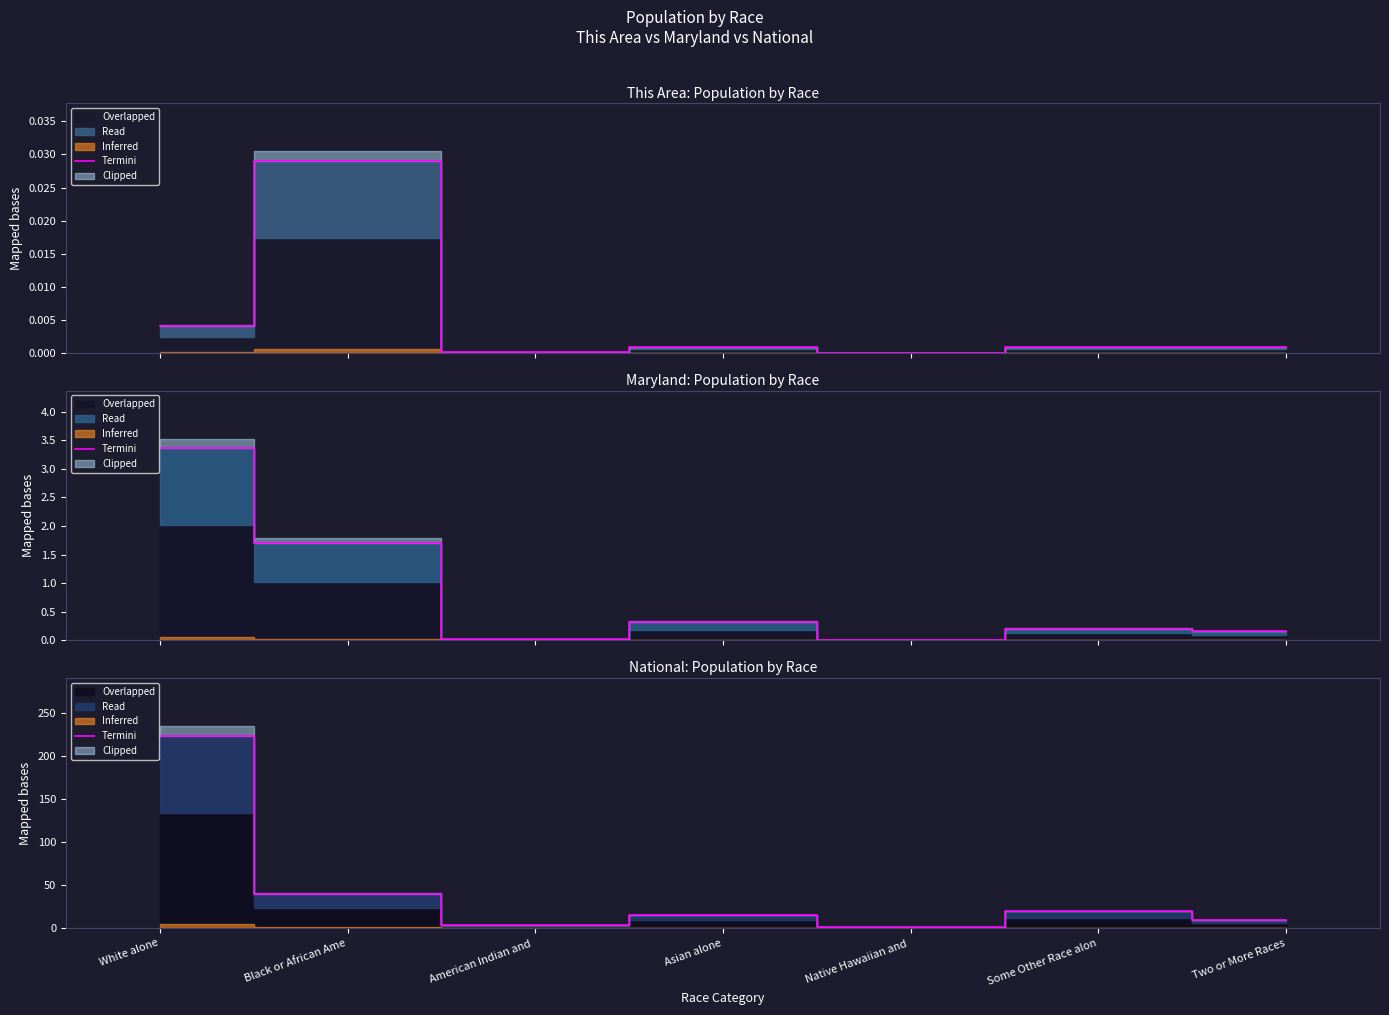

Reading right to left, what are all the values shown in this chart?

9.0	19.1	0.5	14.7	2.9	38.9	223.6